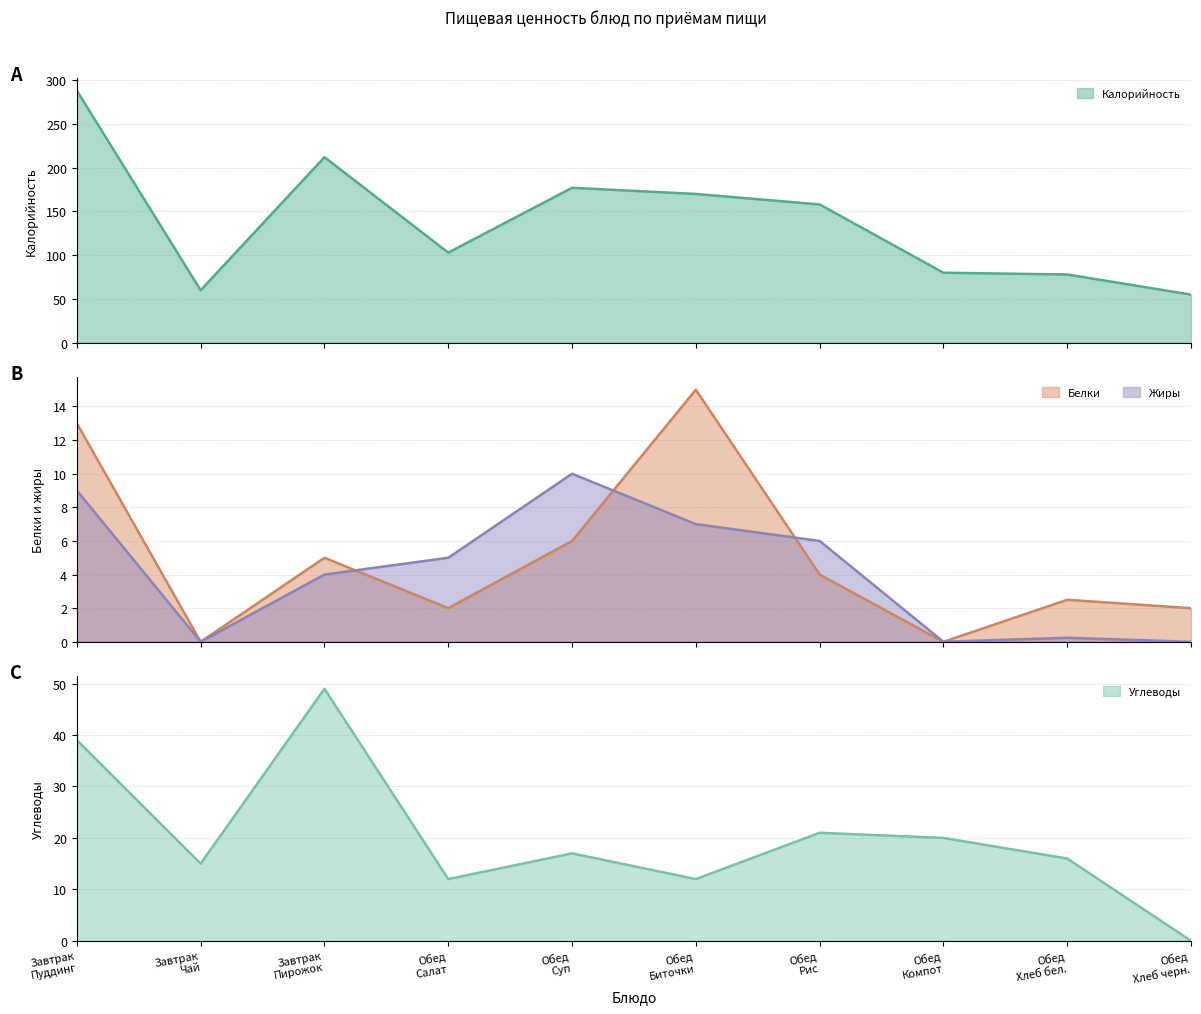

At which category is the sum across all series the highest?

Завтрак
Пуддинг